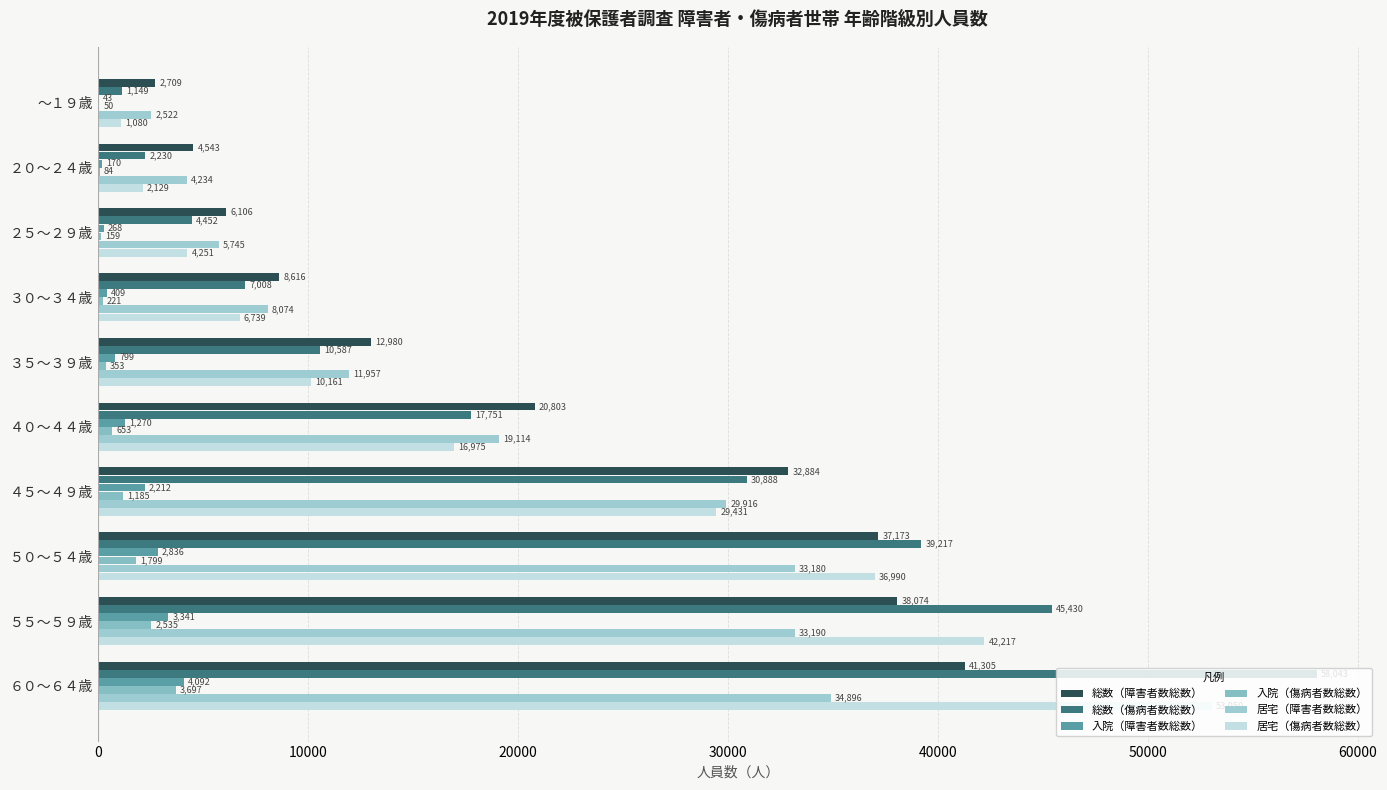

How many distinct data groups are displayed?

6